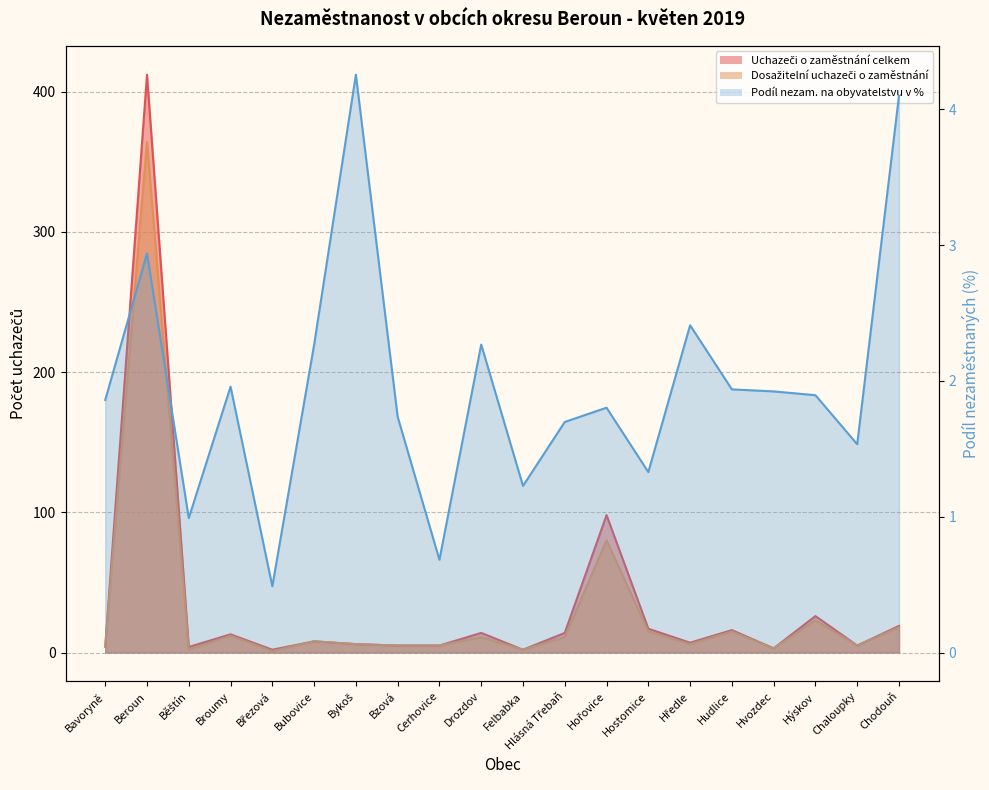

How many data points does each series have?

20